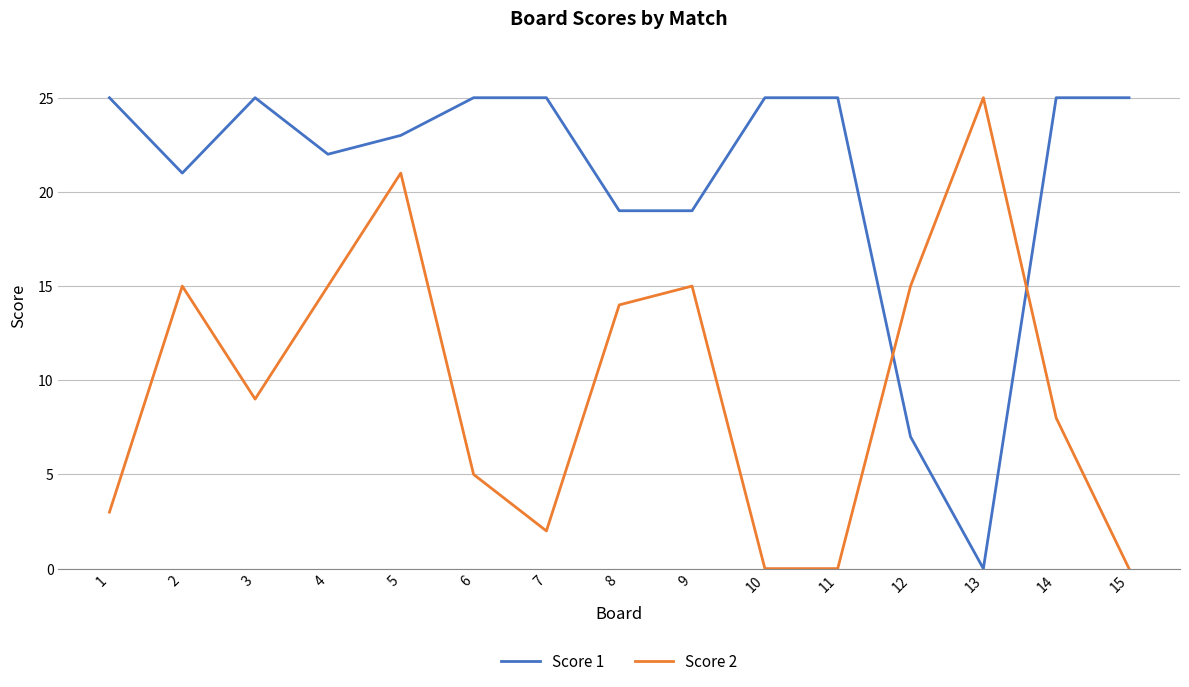

Count the number of categories in the chart.

15